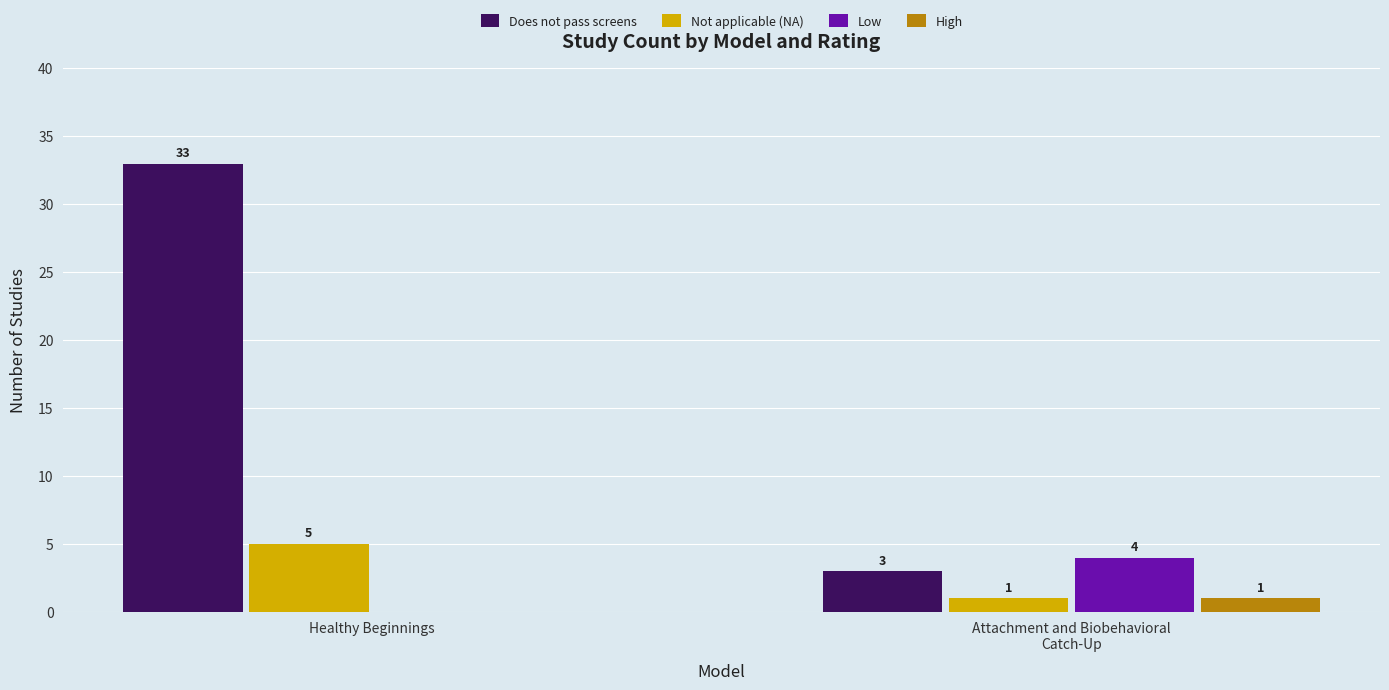

True or false: Low has a value of 4 at Attachment and Biobehavioral
Catch-Up.

True